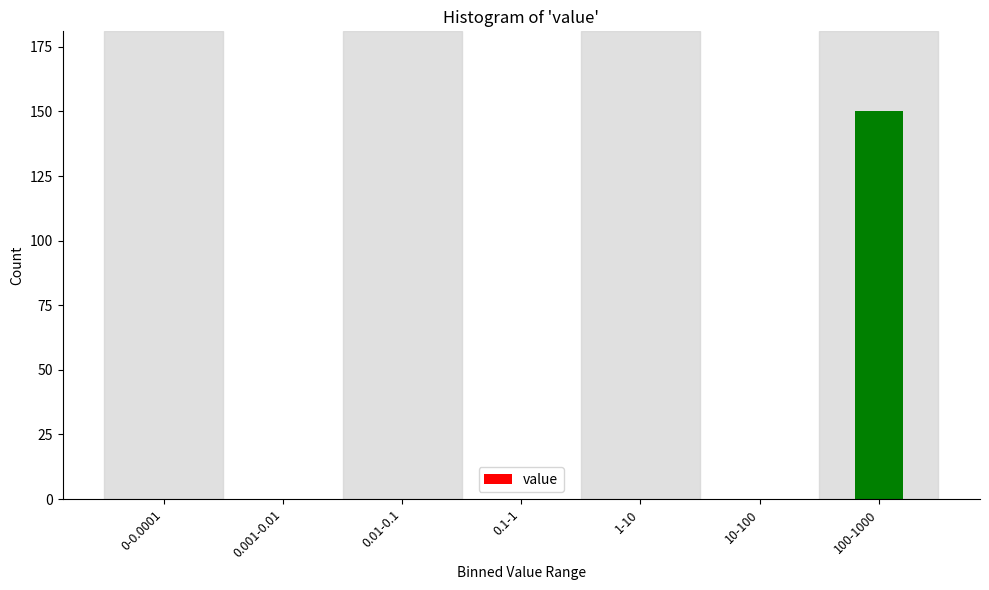

Reading left to right, what are all the values shown in this chart?

0-0.0001=0	0.001-0.01=0	0.01-0.1=0	0.1-1=0	1-10=0	10-100=0	100-1000=150